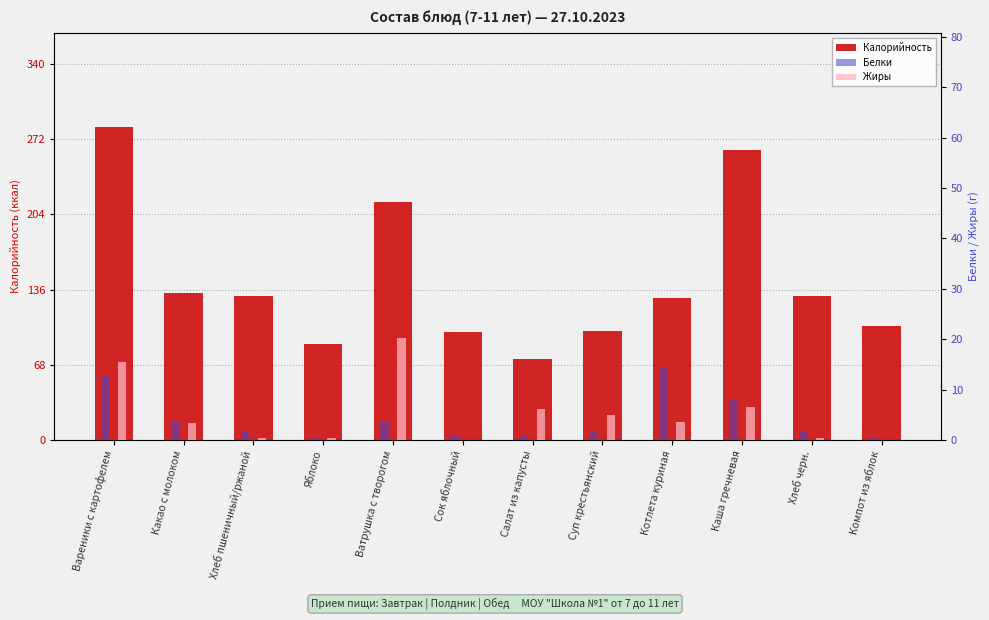

True or false: Жиры has a value of 1.1 at Какао с молоком.

False